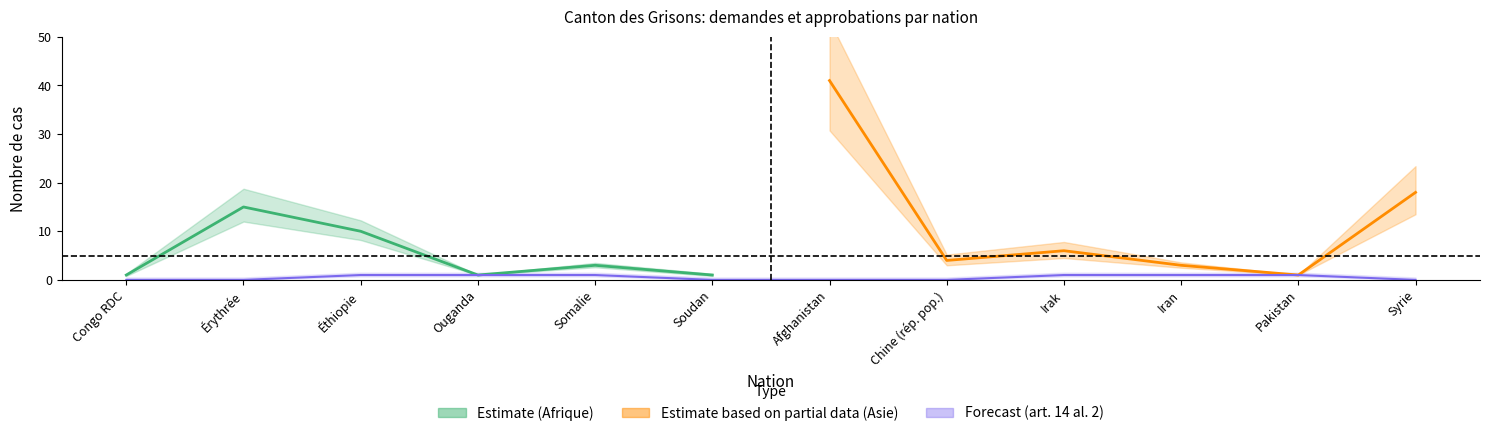

At which label is Total approbations closest to 21?

Syrie